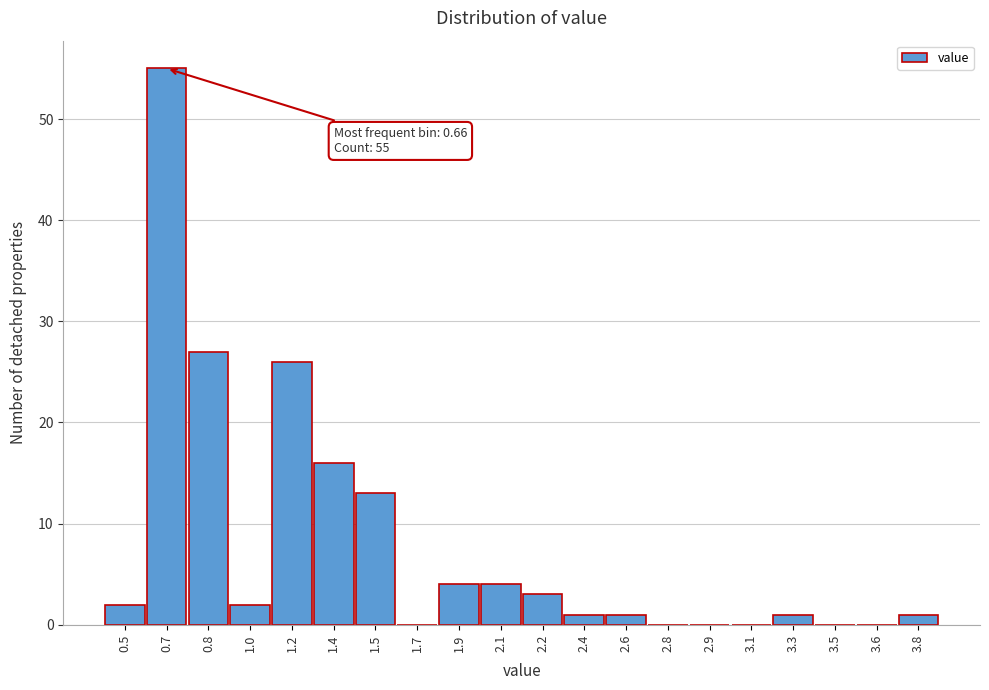

Over which range of the x-axis is the bar tallest?

0.575 to 0.750